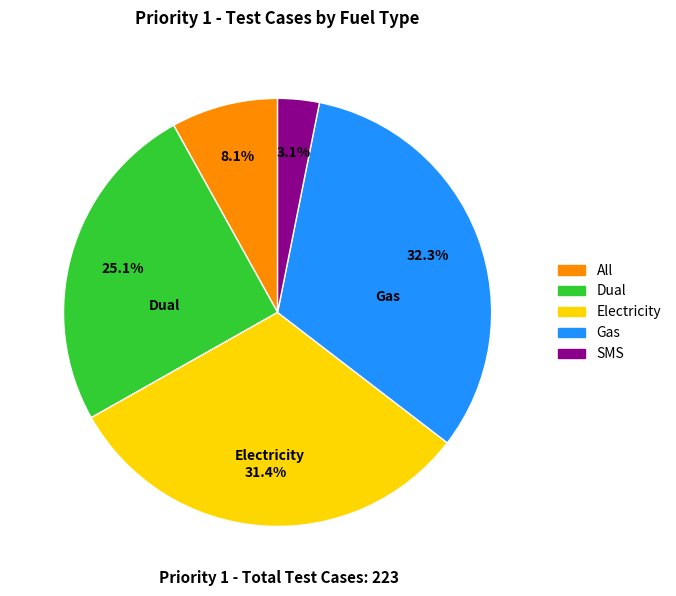

Which has a higher value, Electricity or All?

Electricity